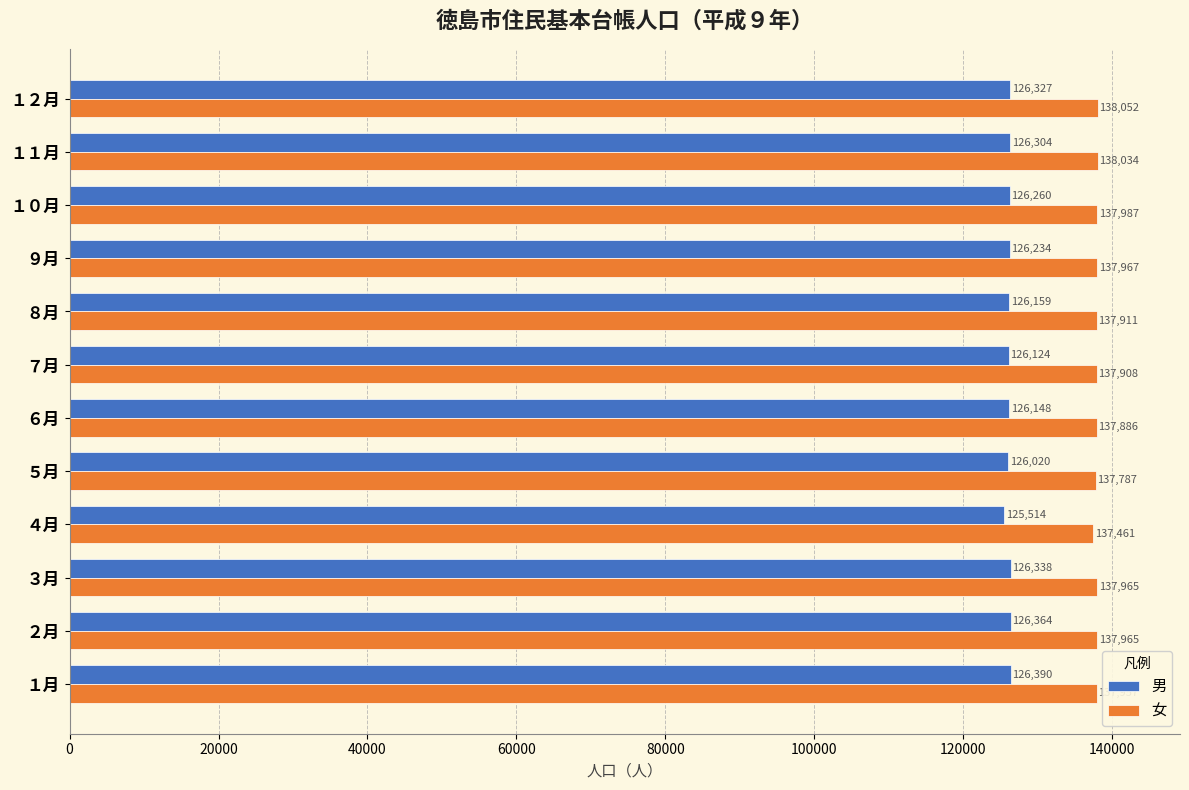

Is it true that 男 equals 194626 at ４月?

False